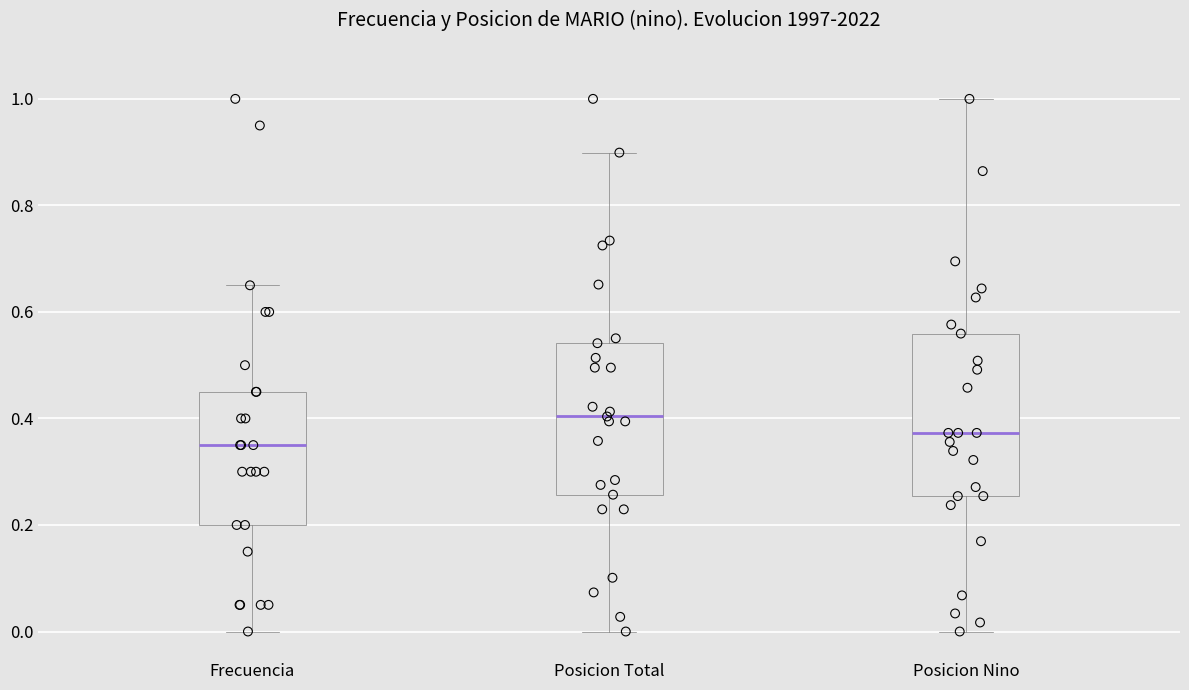

Where does the upper whisker of the box for Frecuencia end on the y-axis? The values are not printed on the chart, so give them approximately, as read against the axis.

0.66